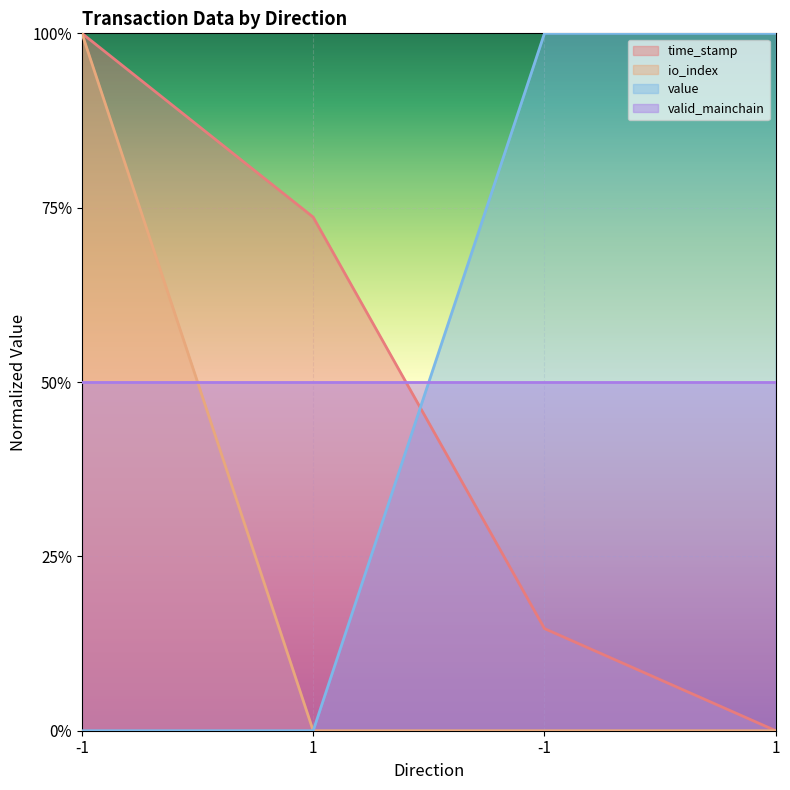

Does the chart display data point markers on the line(s)?

No